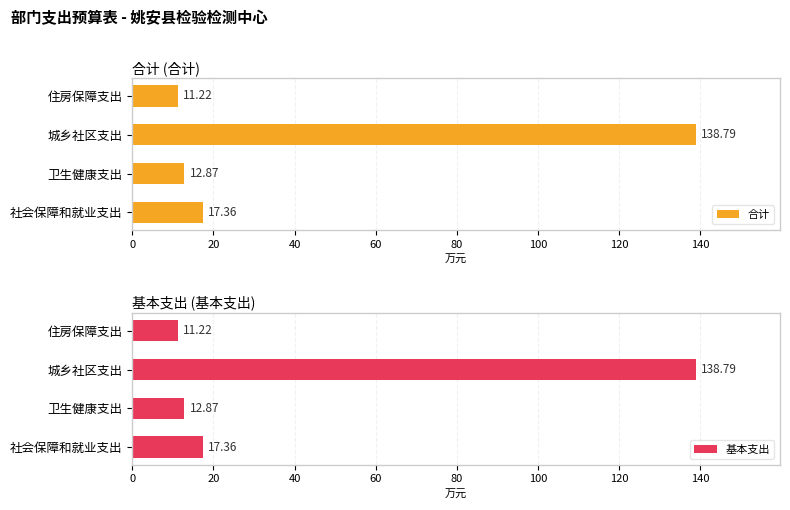

What is the difference between the second highest and minimum values in the 合计 series?

6.1